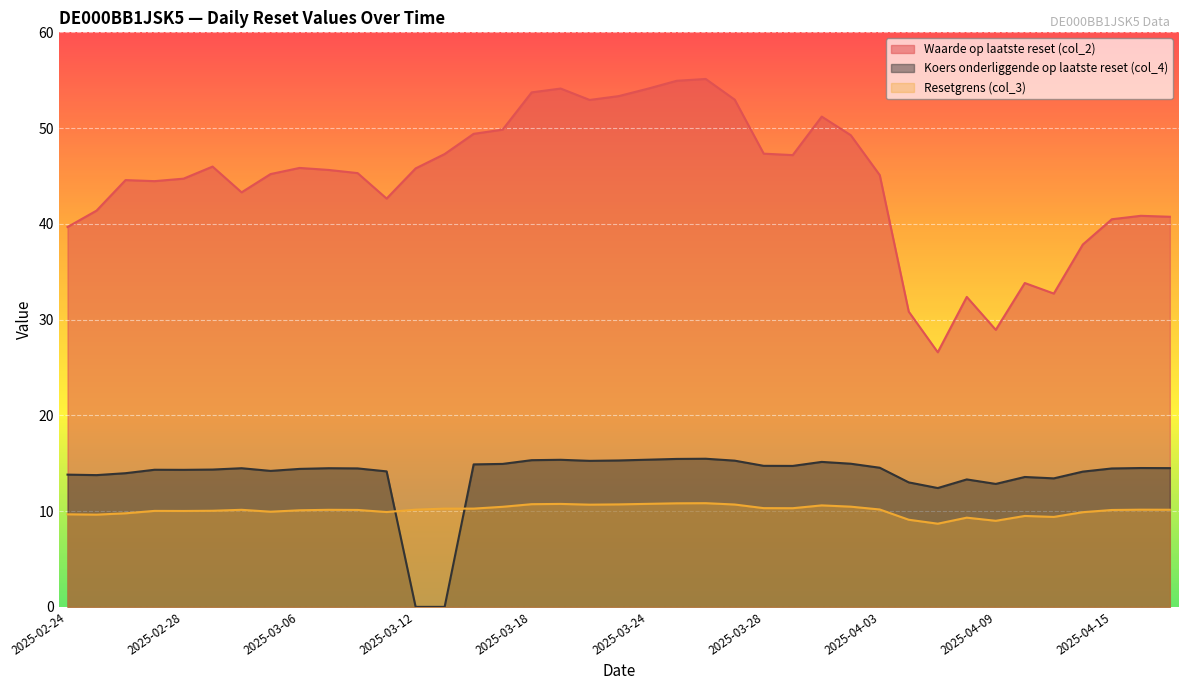

Which series has the largest range (max minus min)?

Waarde op laatste reset (col_2)